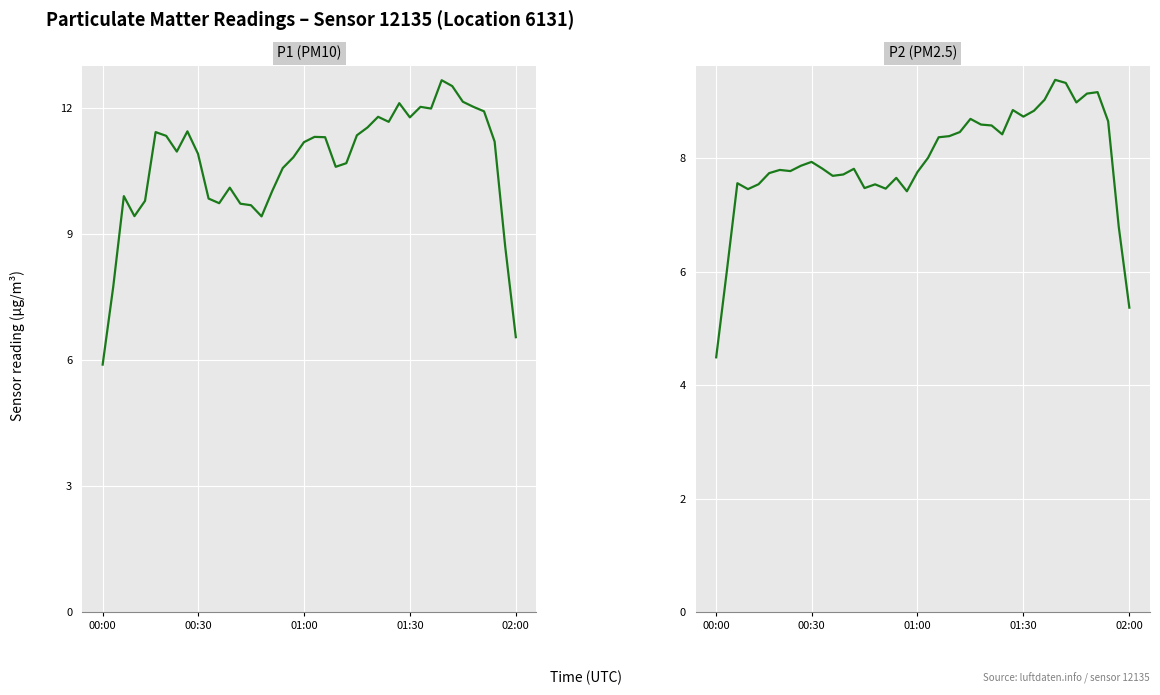

The P2 (PM2.5) series shows 8.8 at 28. True or false?

True